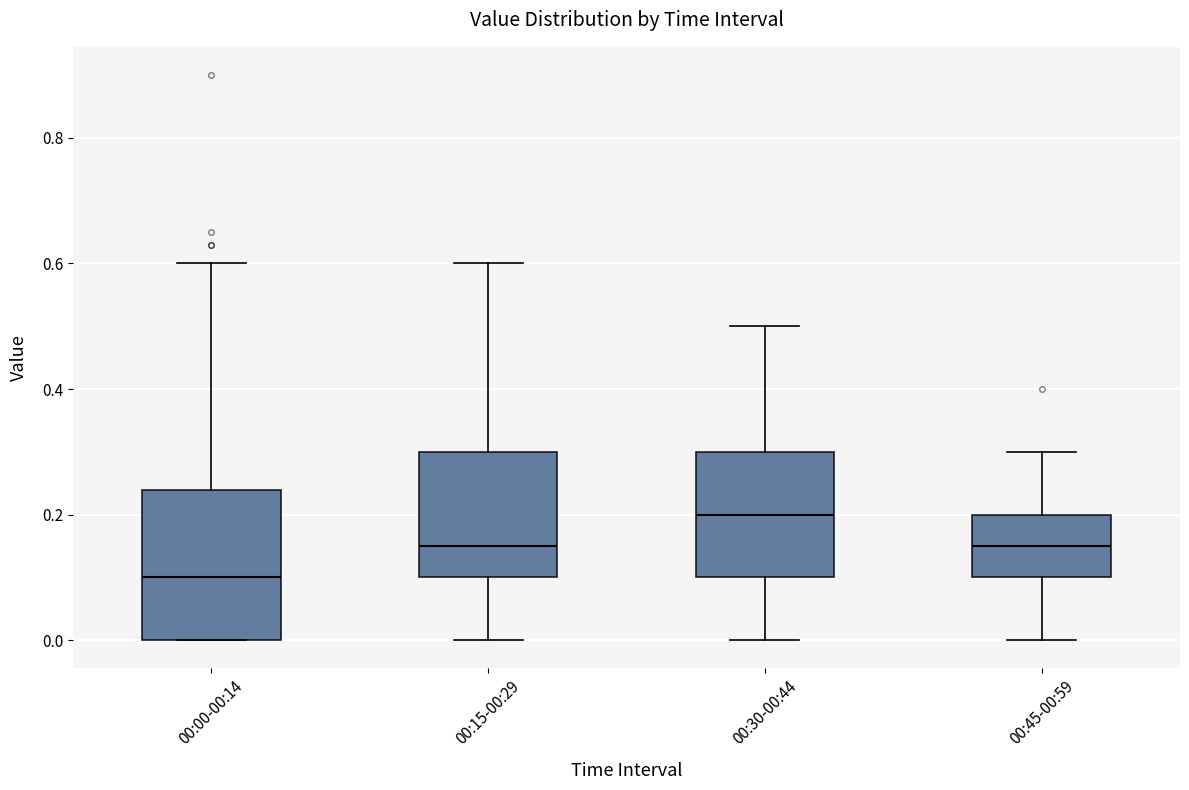

Reading left to right, transcribe this box plot: for each box, give where its median line is, the range the box spans, and where its two whiskers end, as read against the y-axis. The values are not printed on the chart, so give them approximately, as read against the axis.

00:00-00:14: median 0.10, box 0.00 to 0.24, whiskers 0.00 to 0.60
00:15-00:29: median 0.16, box 0.10 to 0.30, whiskers 0.00 to 0.60
00:30-00:44: median 0.20, box 0.10 to 0.30, whiskers 0.00 to 0.50
00:45-00:59: median 0.16, box 0.10 to 0.20, whiskers 0.00 to 0.30